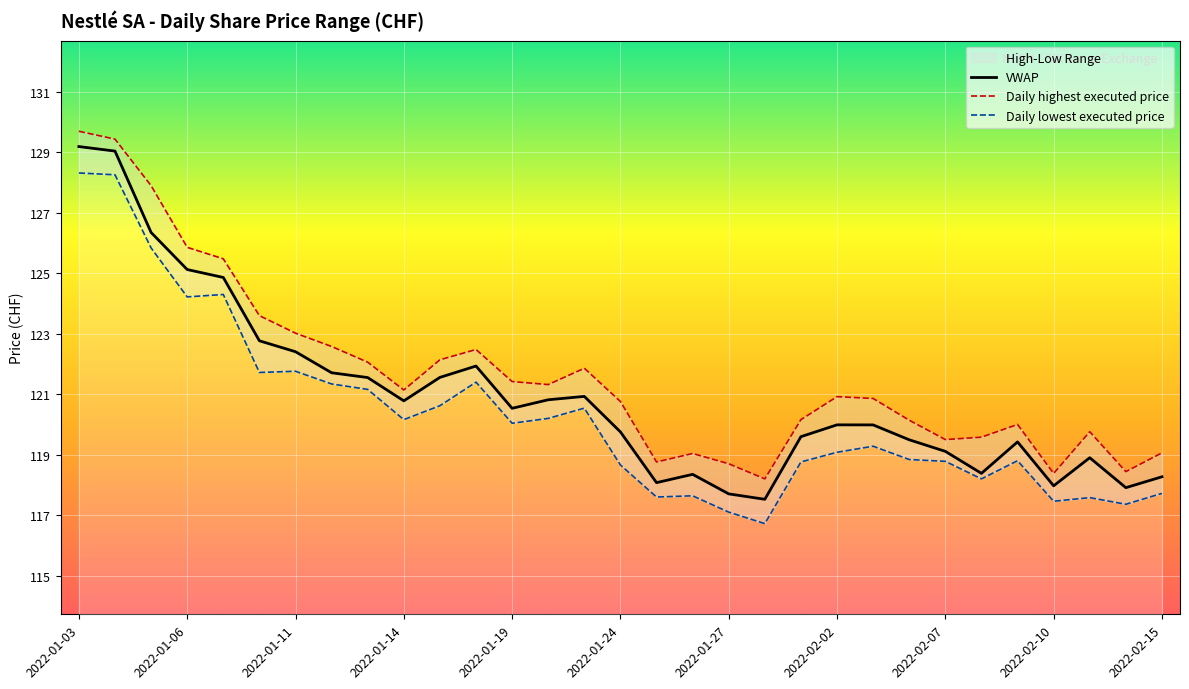

How many lines are shown in the chart?

3